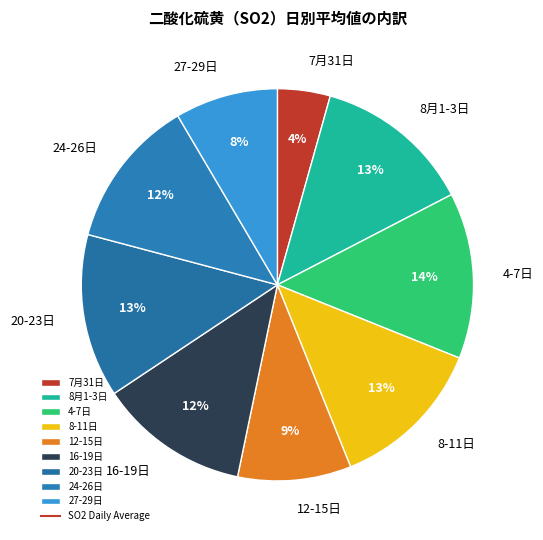

The 16-19日 slice represents 3% of the pie. True or false?

False